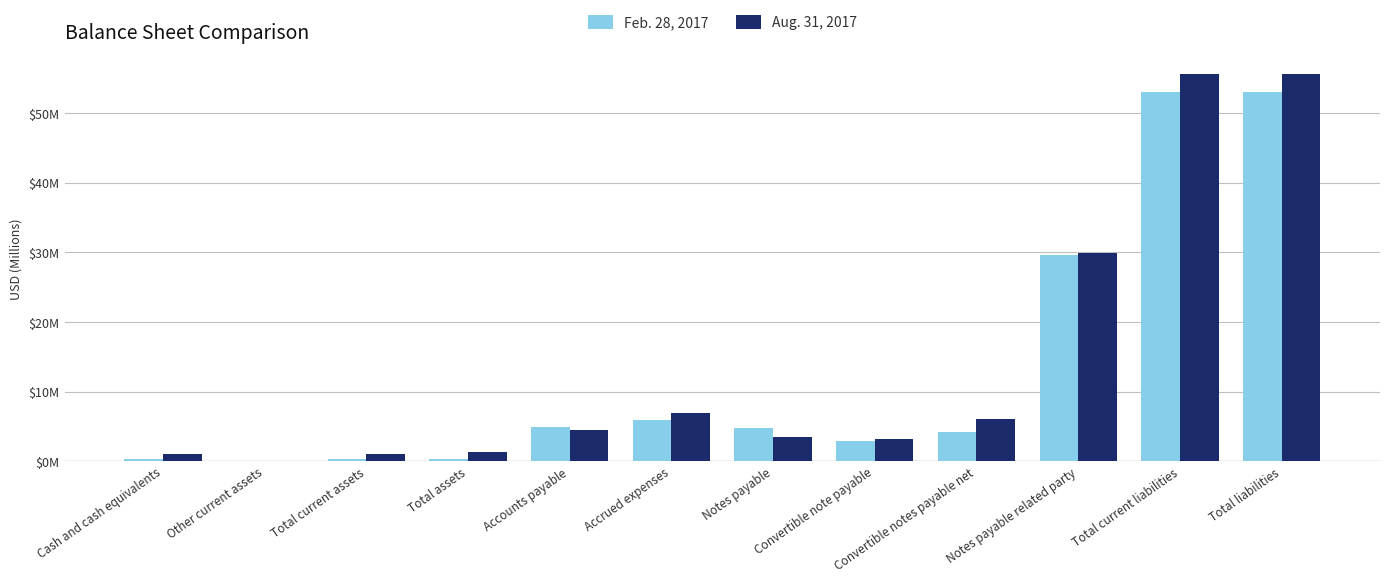

What is the value of the Feb. 28, 2017 bar at the 9th from the left?

4.2